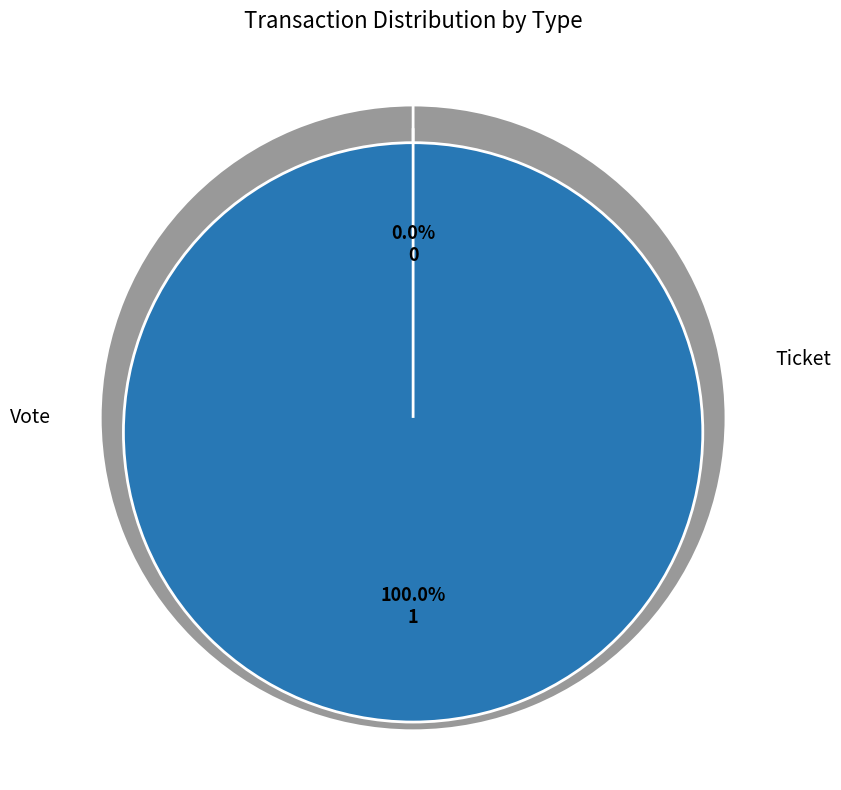

The Ticket slice represents 1% of the pie. True or false?

False